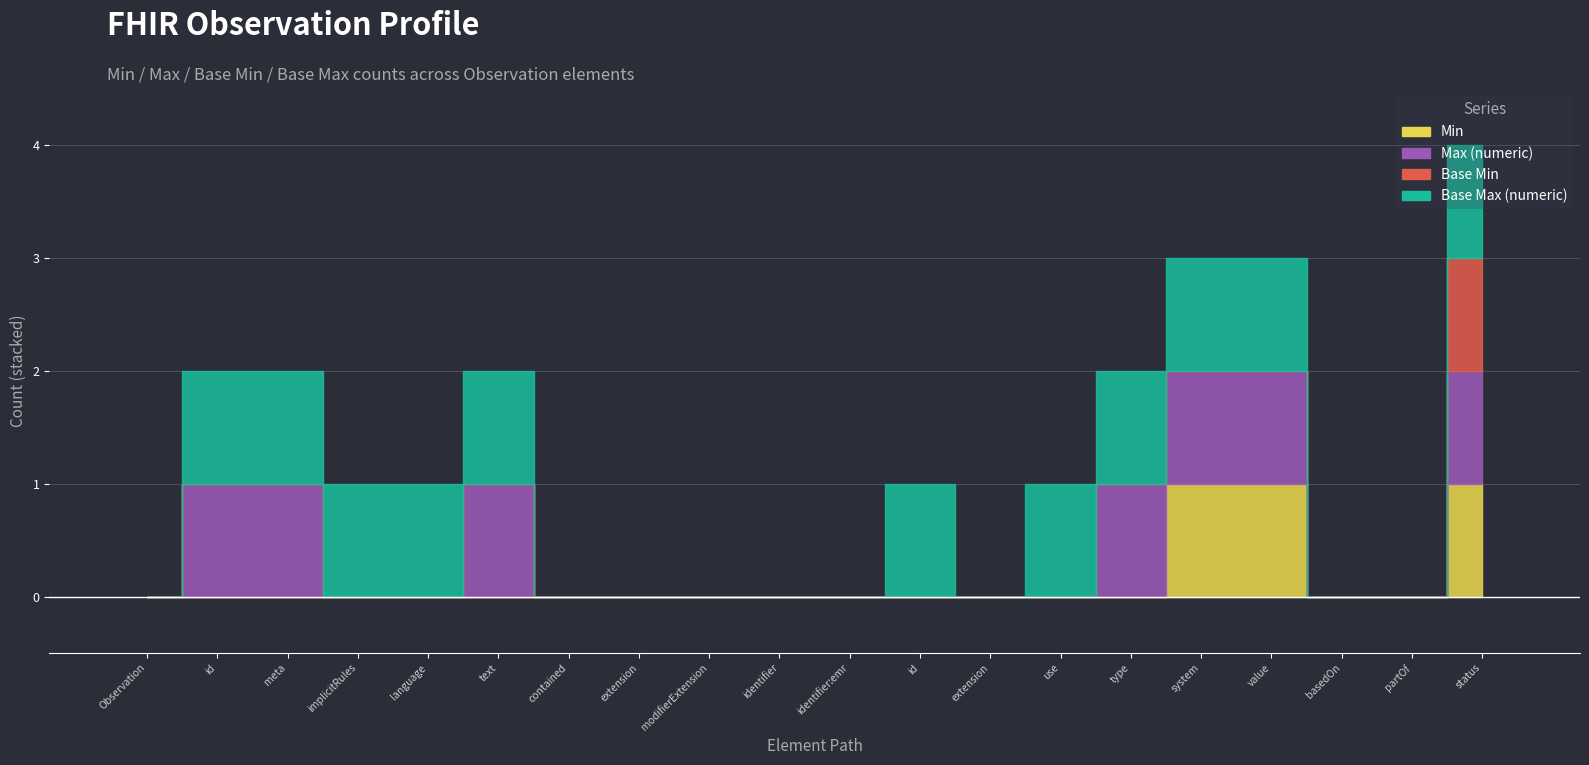

The value of Min at value is 2. True or false?

False